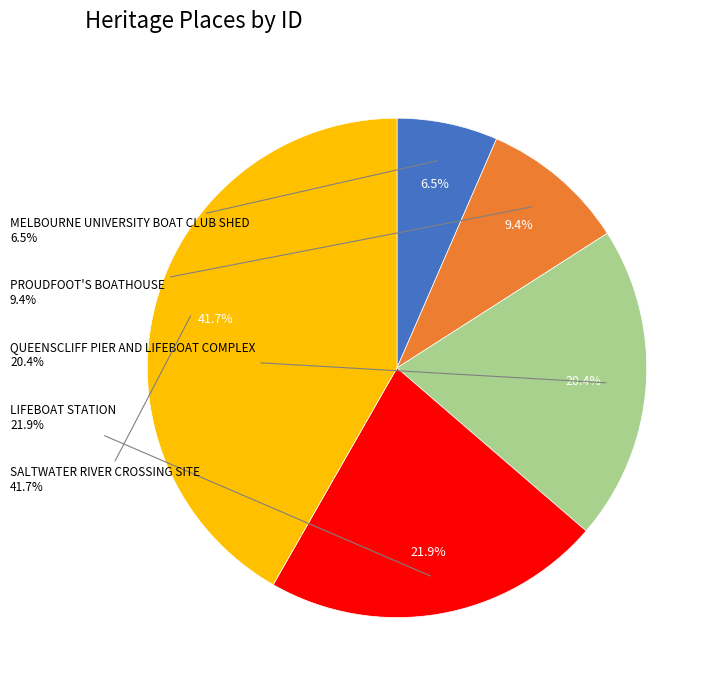

To the nearest percent, what is the difference between the largest and smallest slice percentages?

35%